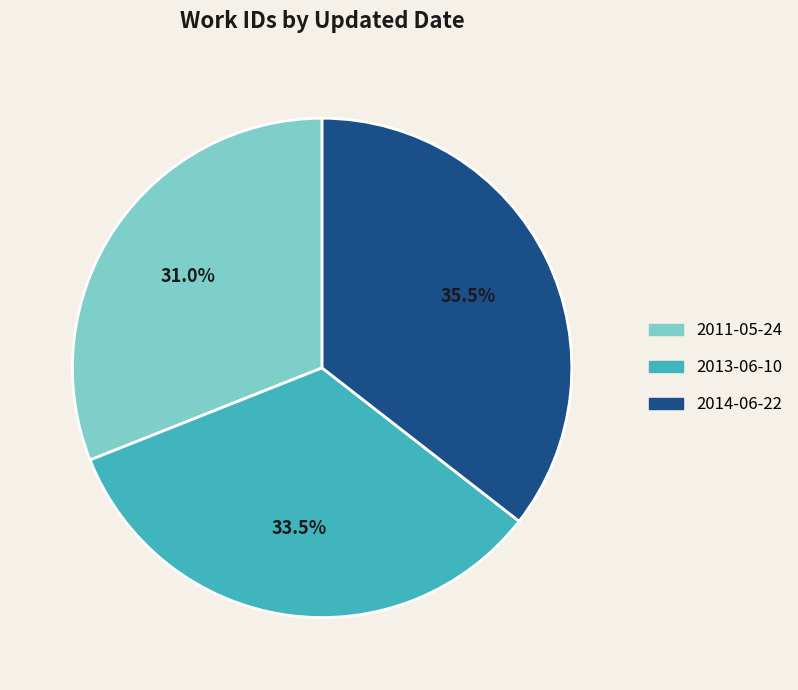

What is the smallest slice in the pie chart?

2011-05-24